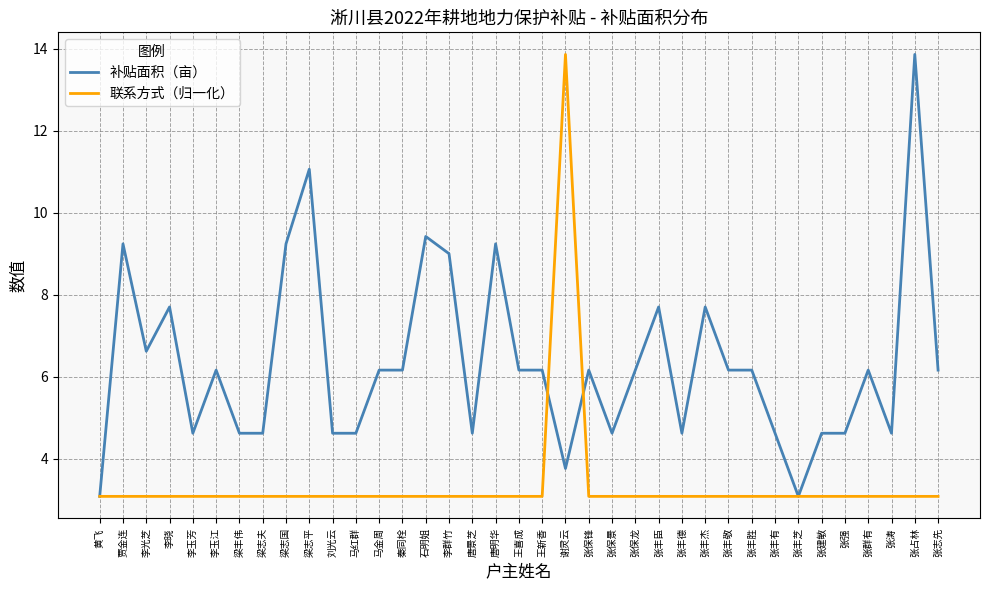

True or false: 联系方式（归一化） has a value of 4.7 at 梁志夫.

False